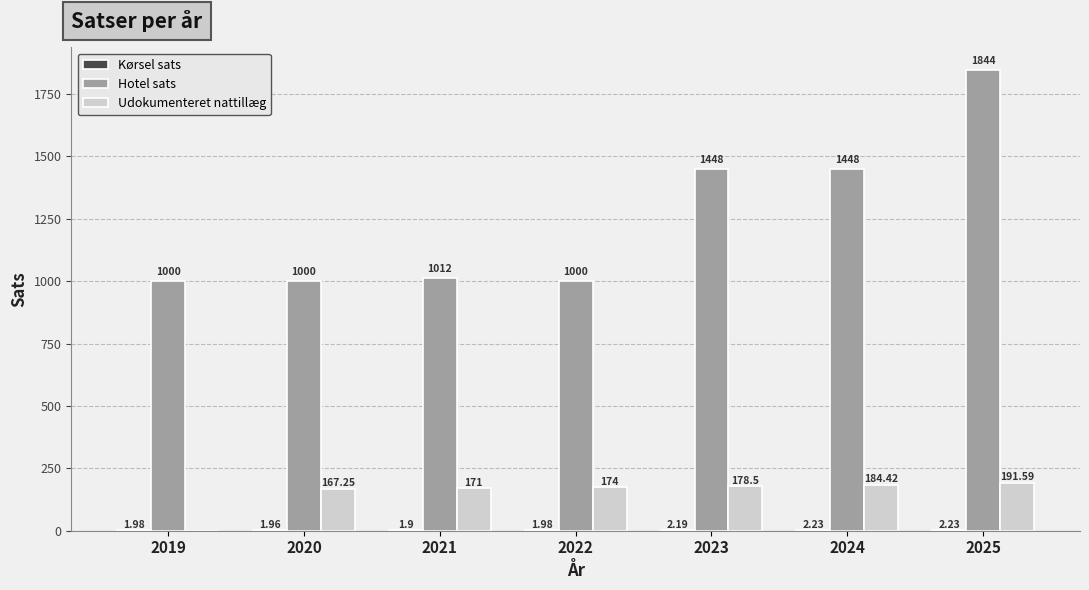

What is the sum of the Hotel sats values at 2021 and 2024?

2460.0